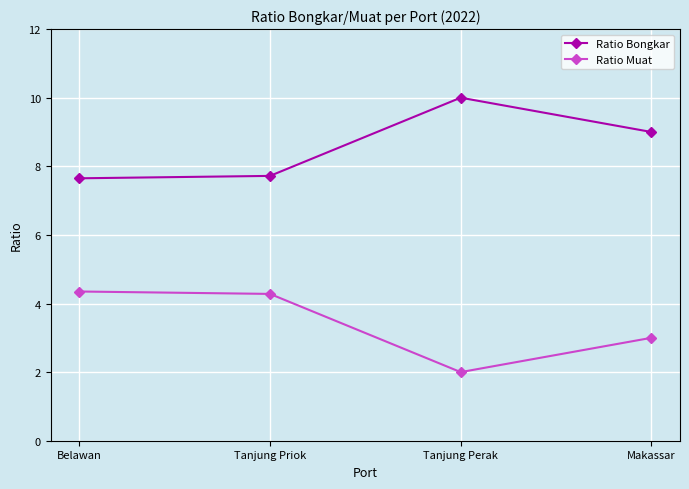

What is the approximate value of Ratio Muat at Tanjung Perak?

2.0